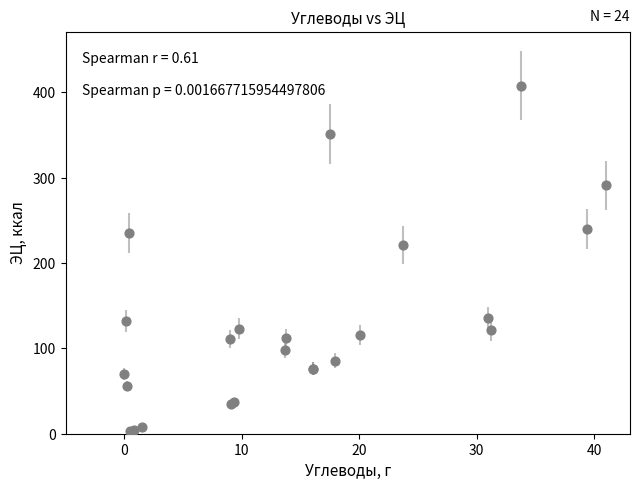

What Y value in the scatter plot is closest to 205?

221.0